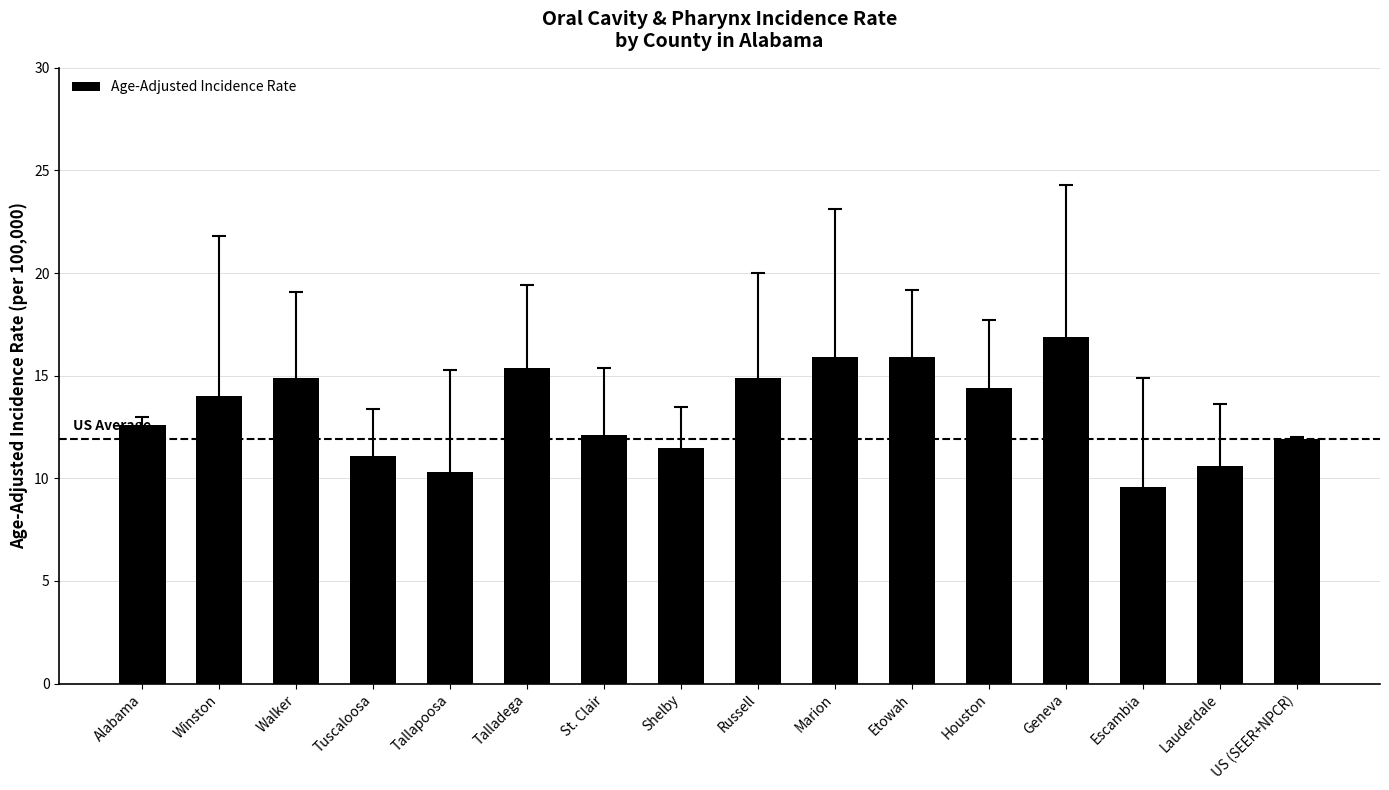

Approximately how many times larger is the value at Winston compared to Geneva?

0.8